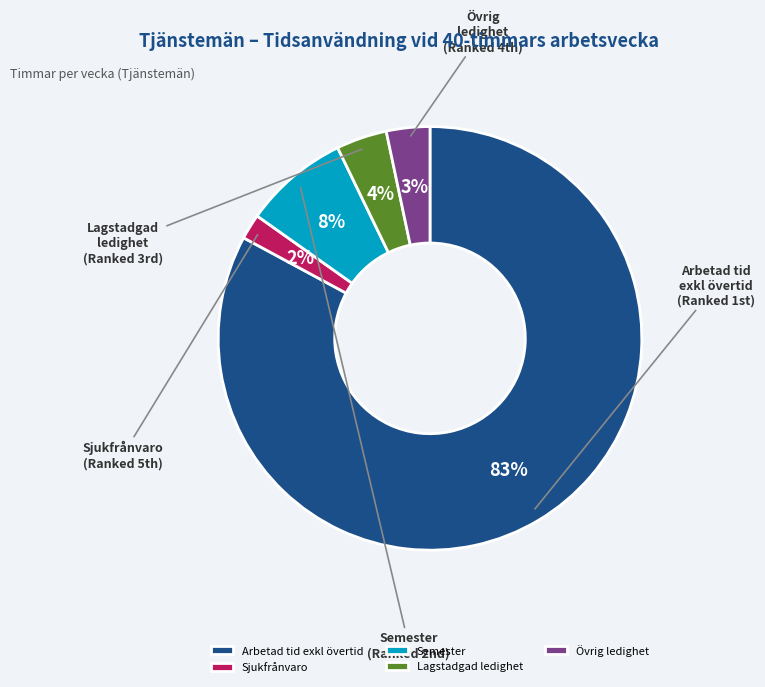

Count the number of slices in the pie.

5